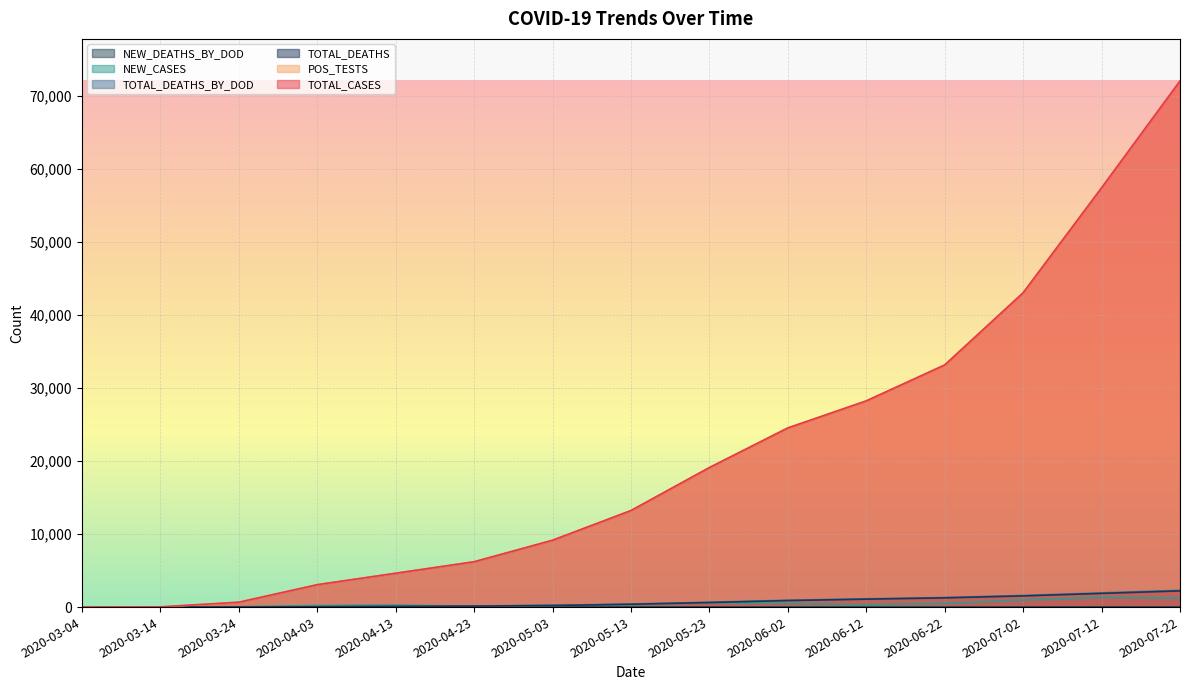

Count the number of data series in this chart.

6